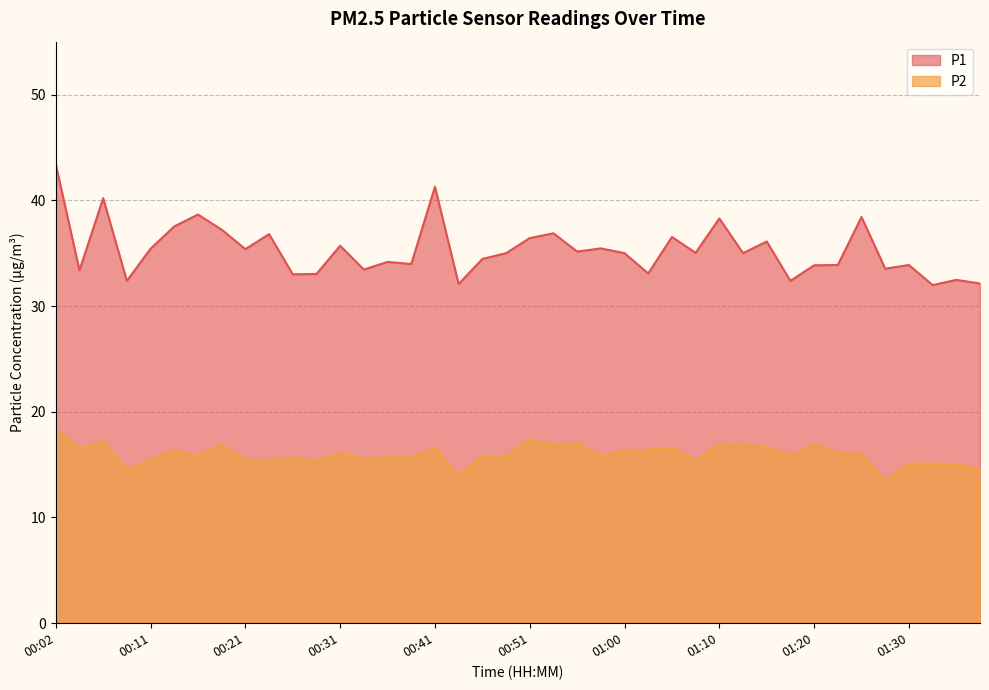

Where is the first local maximum for P2?

00:06